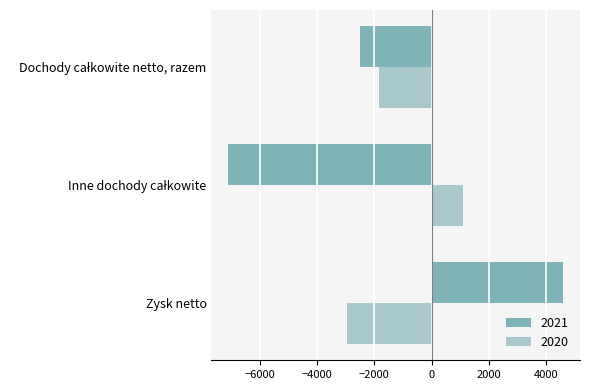

What is the difference between the maximum and minimum values in the 2020 series?

4053